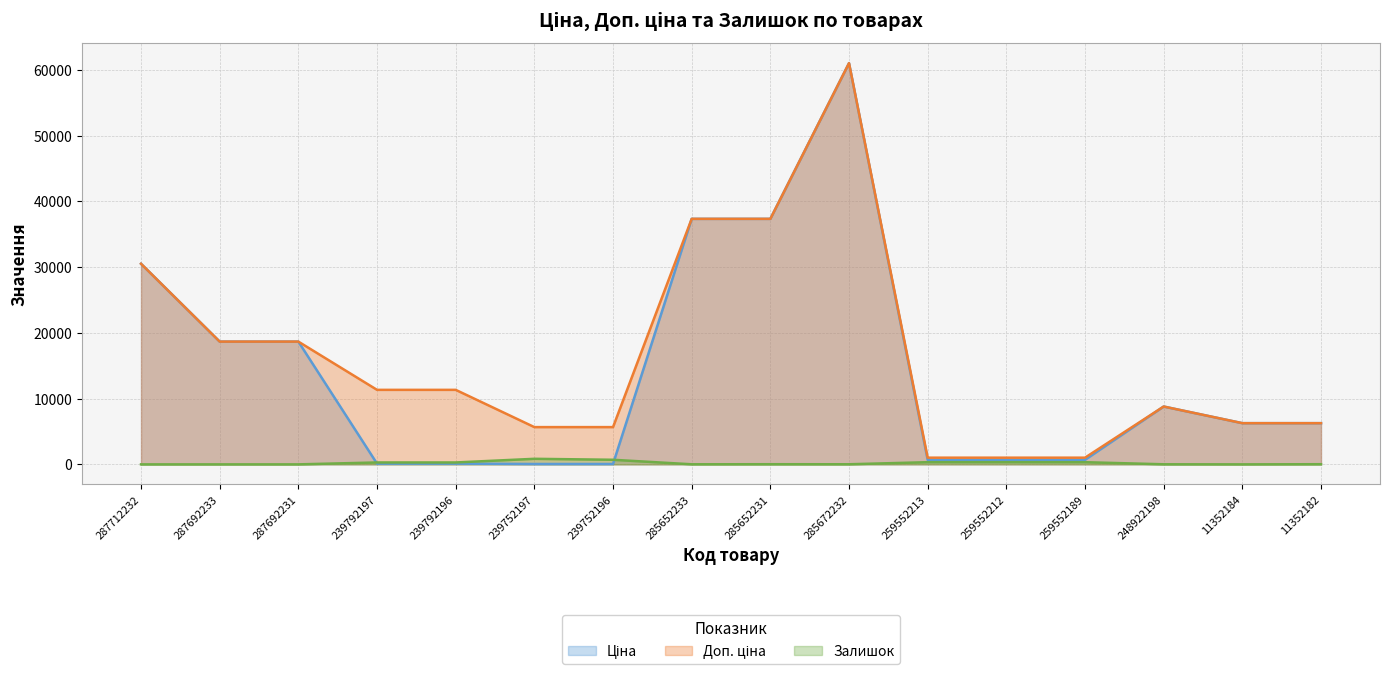

What is the label of the 4th point from the right?

259552189